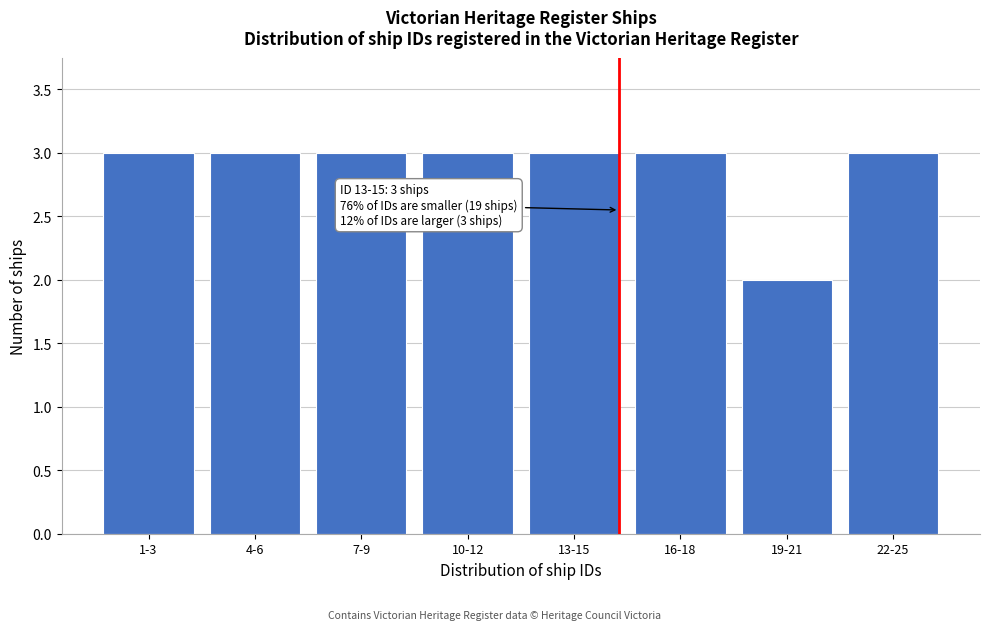

Reading left to right, transcribe all the data shown in this chart.

3	3	3	3	3	3	2	3